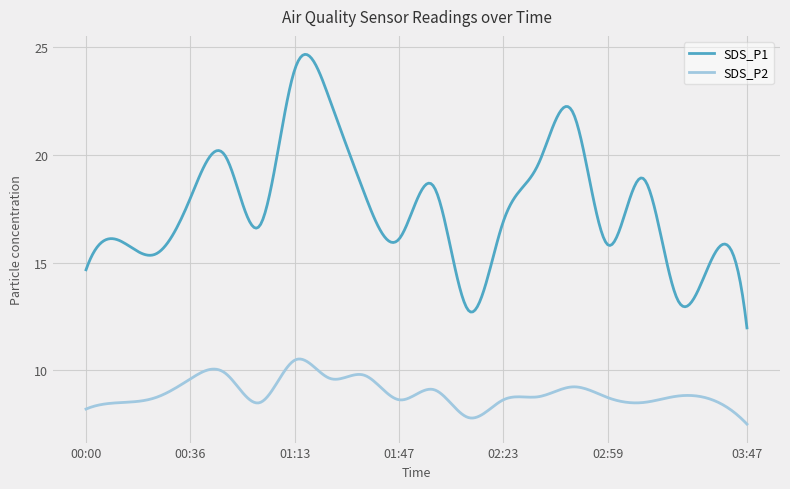

Rank the series by their average value, from lowest to highest.

SDS_P2, SDS_P1